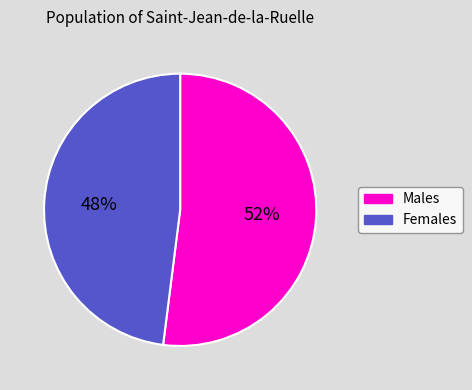

The Females slice represents 48% of the pie. True or false?

True